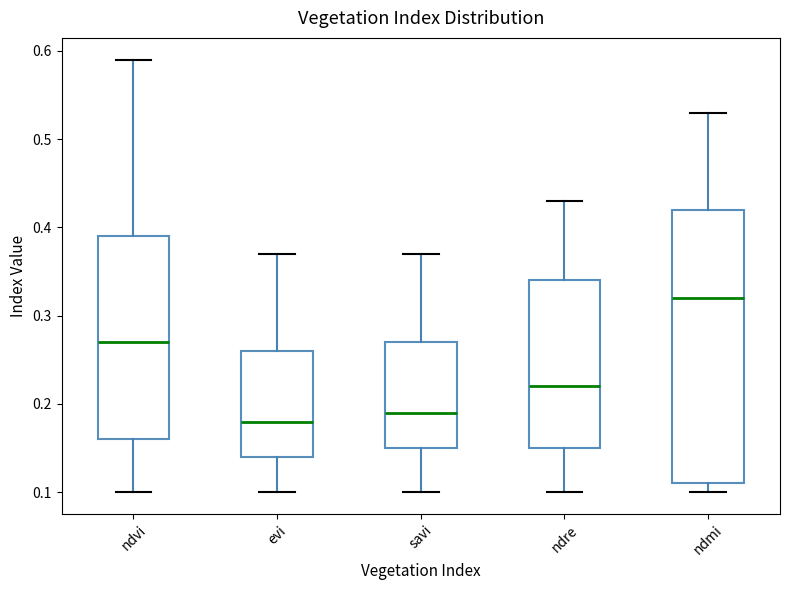

Which box's median line is the lowest?

evi